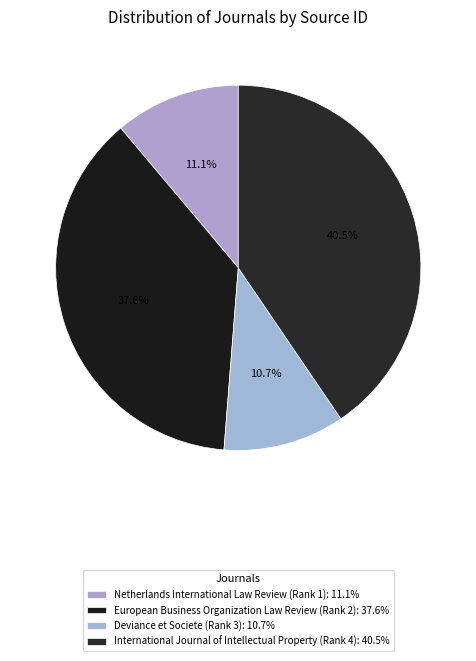

Is European Business Organization Law Review (Rank 2) the majority of the pie?

No